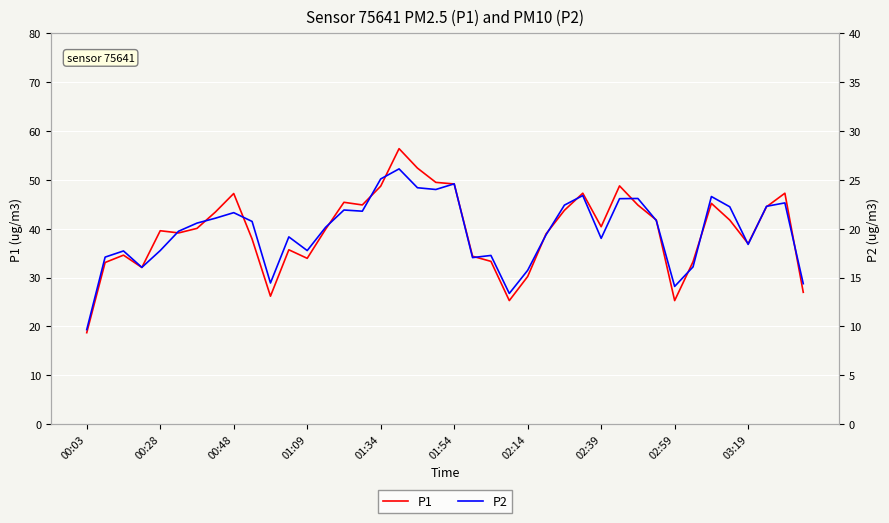

Does the chart display data point markers on the line(s)?

No